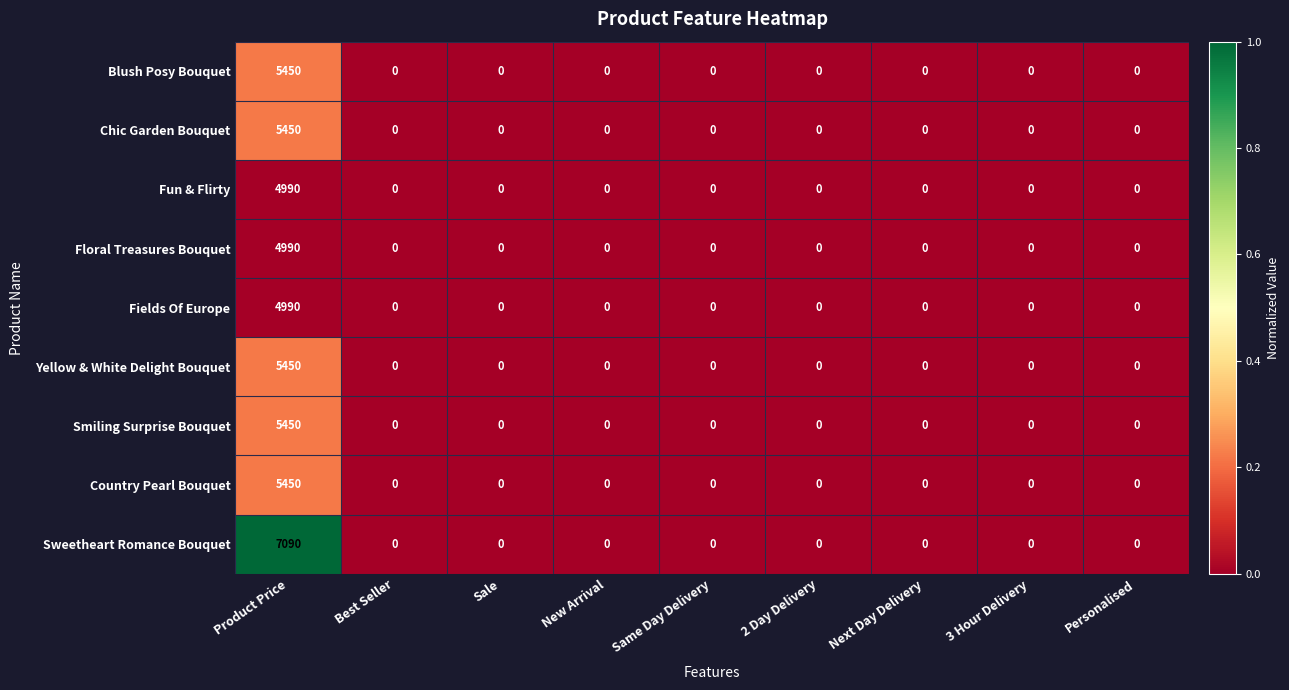

Which category has the highest value across all series?

Product Price